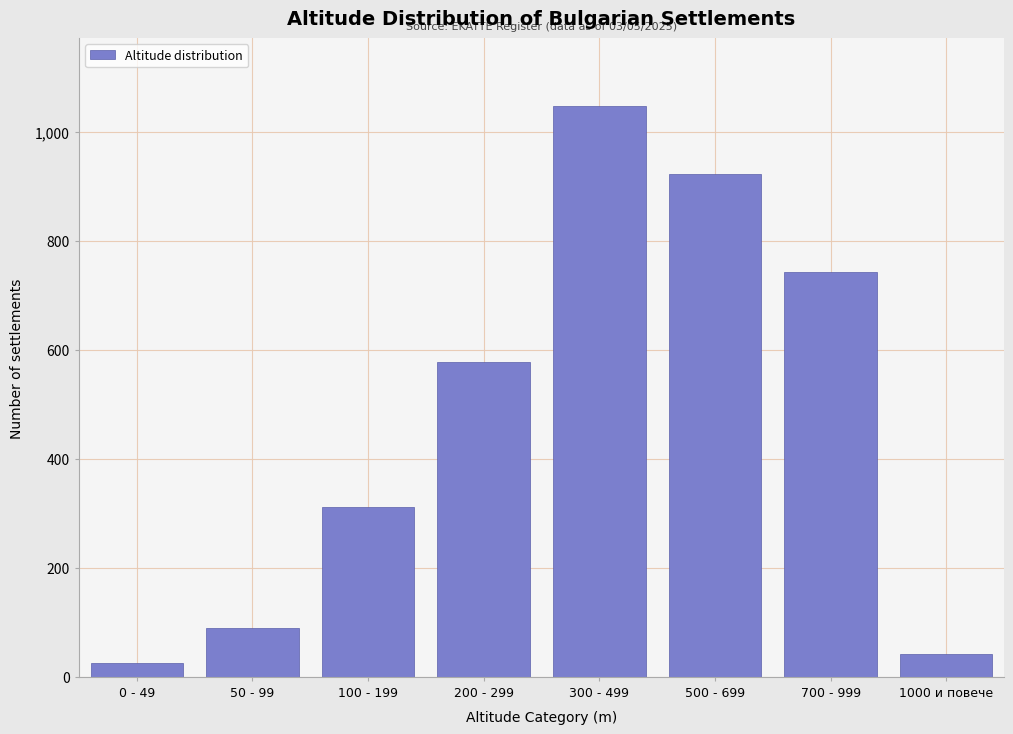

Reading left to right, list all the values displayed in this chart.

0 - 49=26	50 - 99=89	100 - 199=312	200 - 299=578	300 - 499=1047	500 - 699=923	700 - 999=743	1000 и повече=42